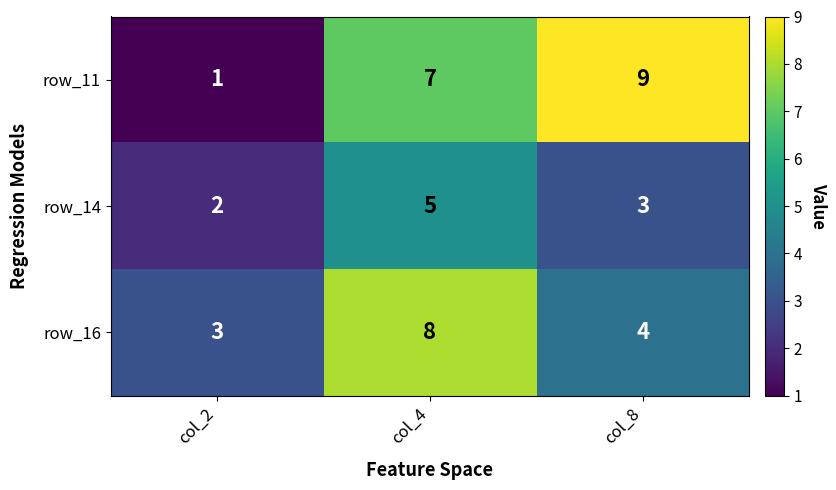

Which category has the lowest value across all series?

col_2